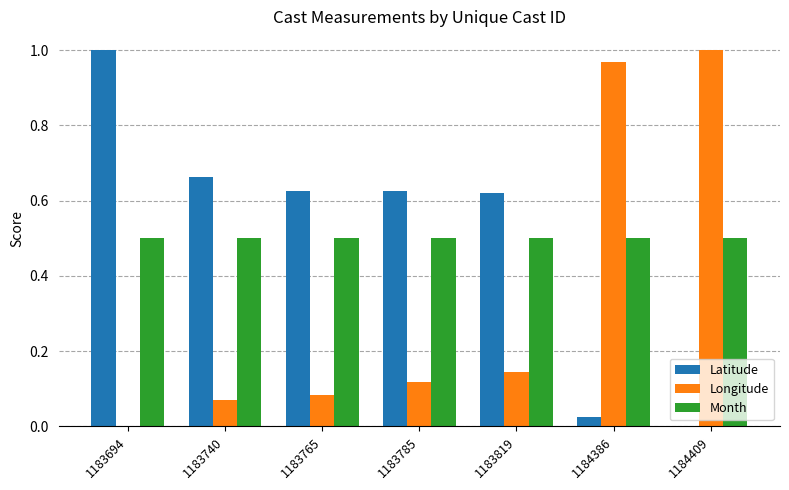

What is the total value across all series at 1184386?

1.5